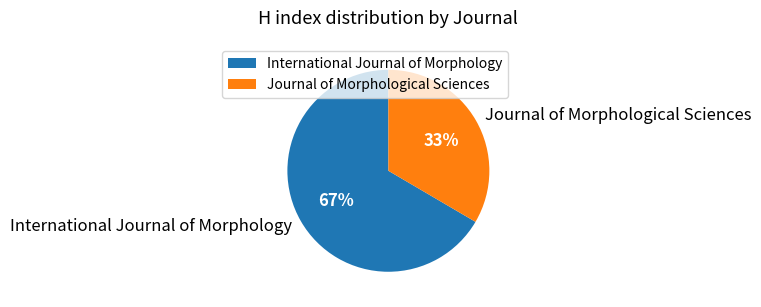

Rank the categories by value from highest to lowest.

International Journal of Morphology, Journal of Morphological Sciences